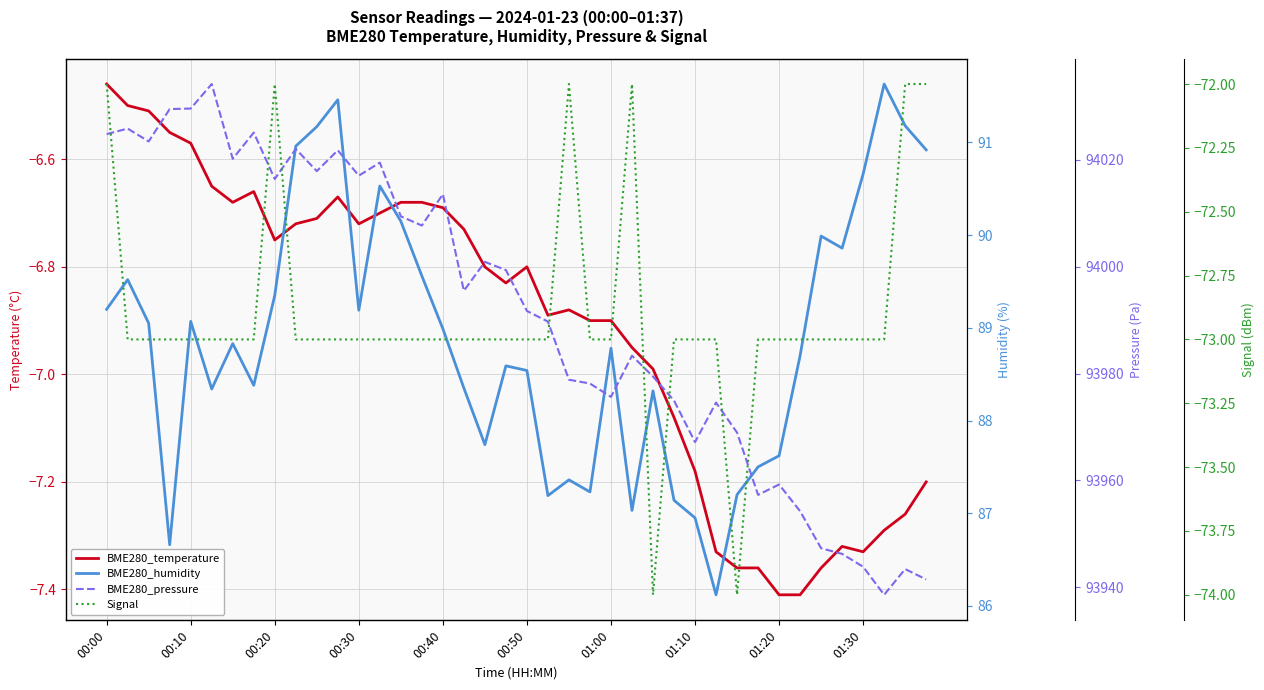

What position from the right is 00:40?

24